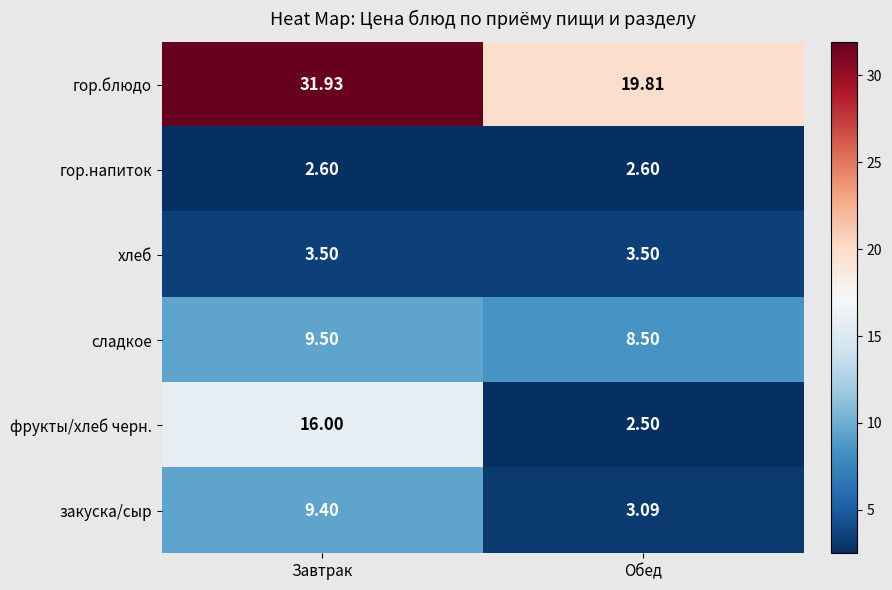

Which series has the largest range (max minus min)?

фрукты/хлеб черн.